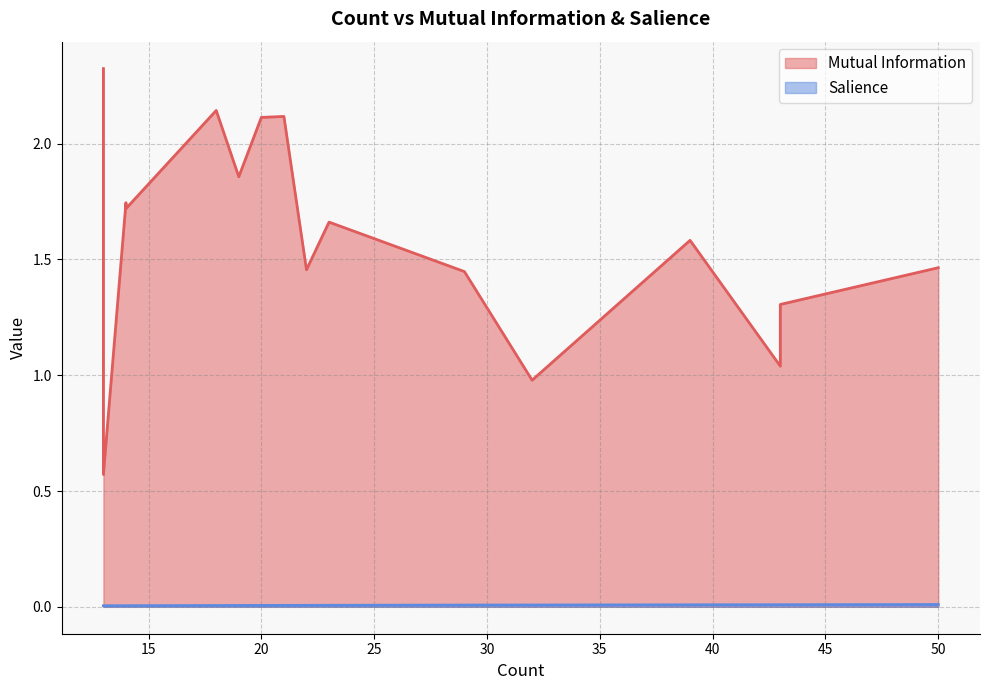

Which has a higher value, 50 or 22?

50